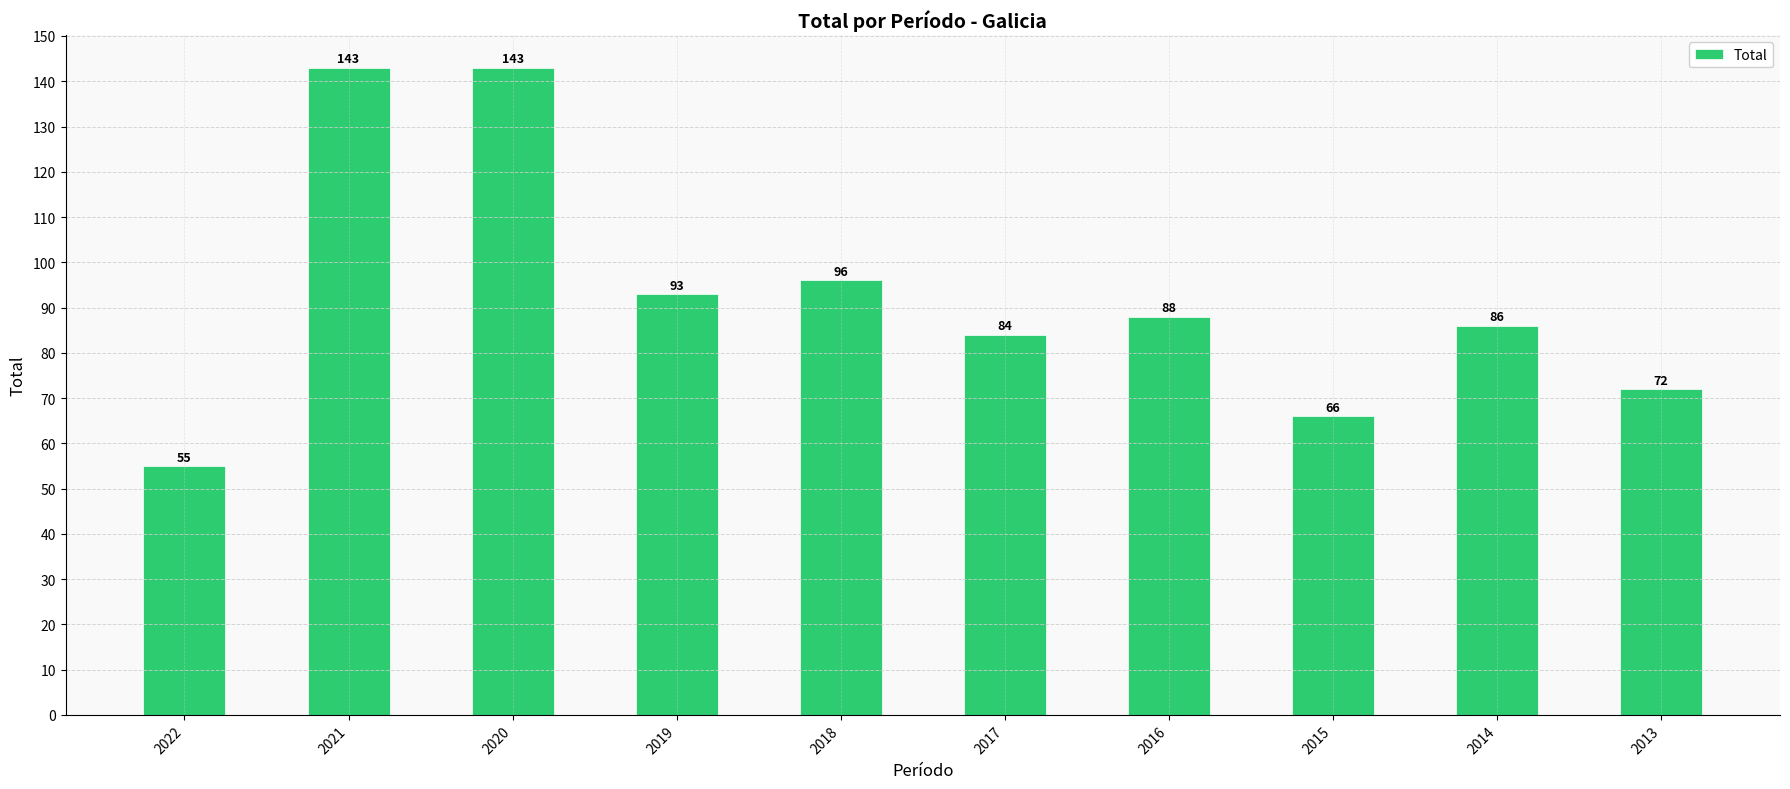

Is it true that the value at 2019 is 93?

True